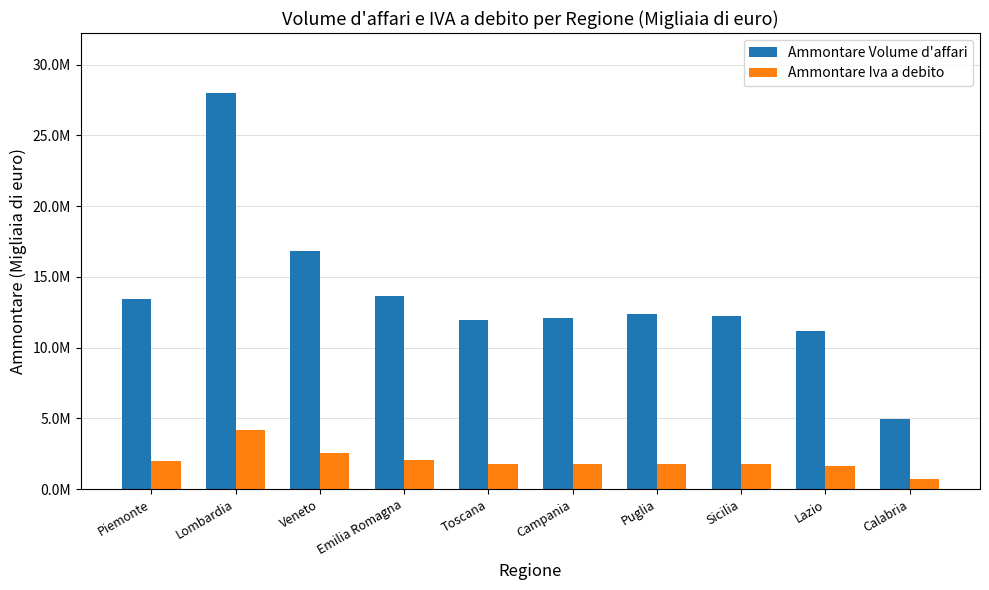

List the series in order of their peak value, highest first.

Ammontare Volume d'affari, Ammontare Iva a debito